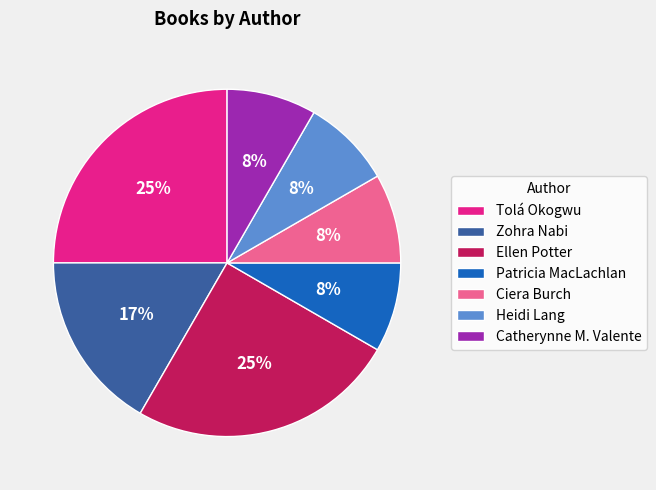

Do Heidi Lang and Ciera Burch together represent more than half of the pie?

No